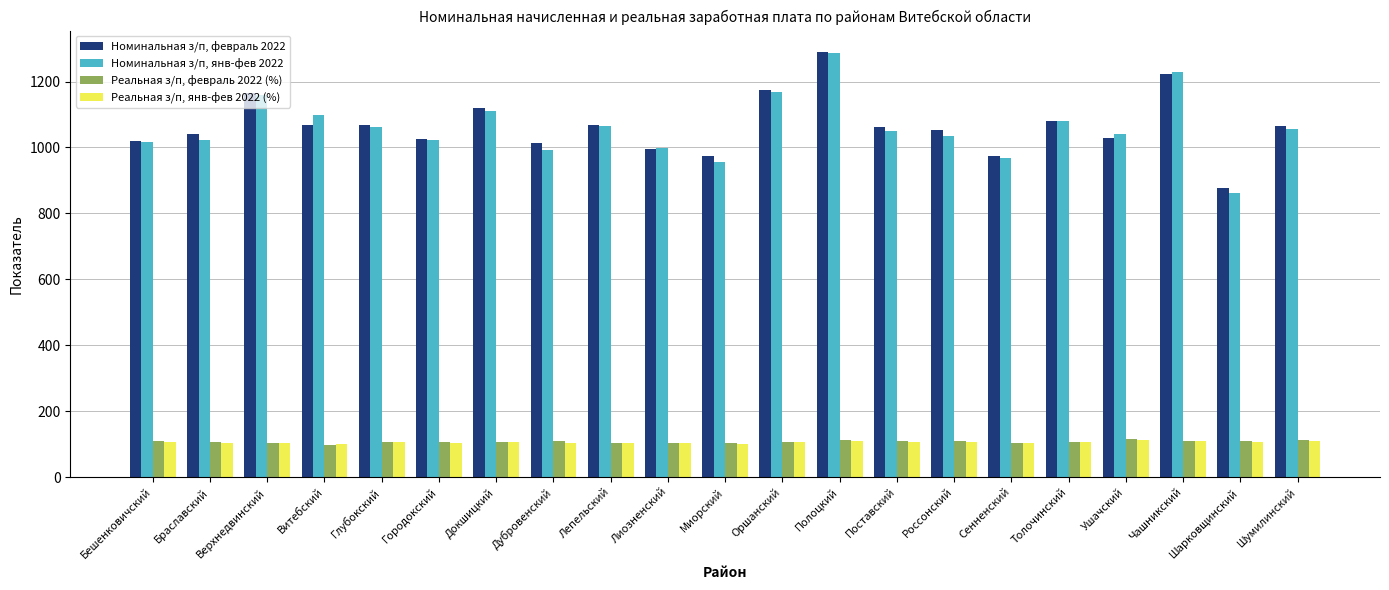

What position from the right is Городокский?

16